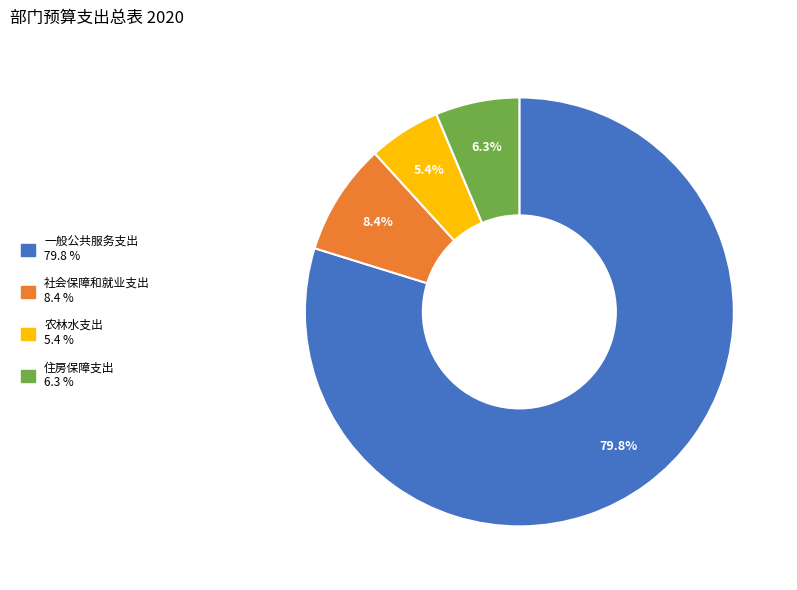

What percentage is the 一般公共服务支出 slice, to the nearest percent?

80%